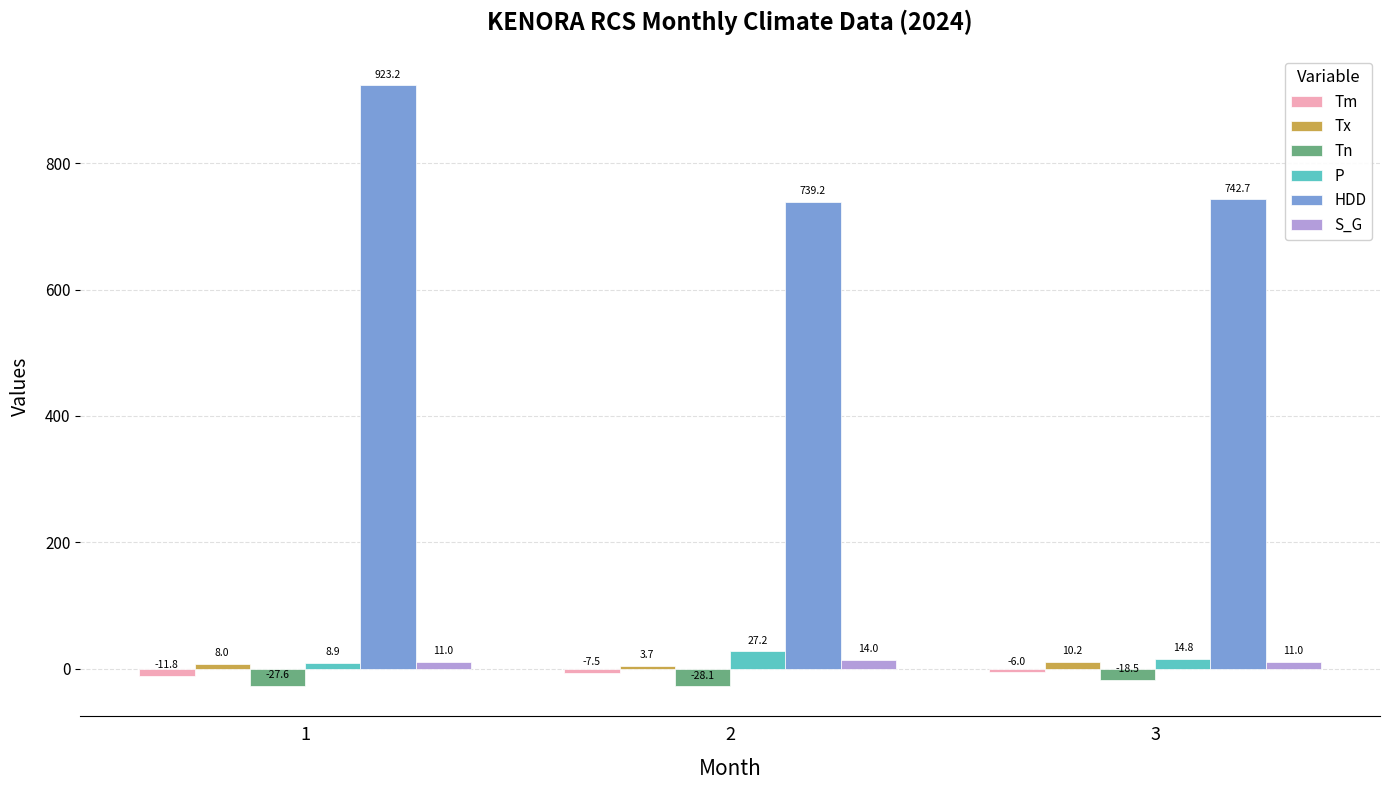

Are the bars horizontal?

No